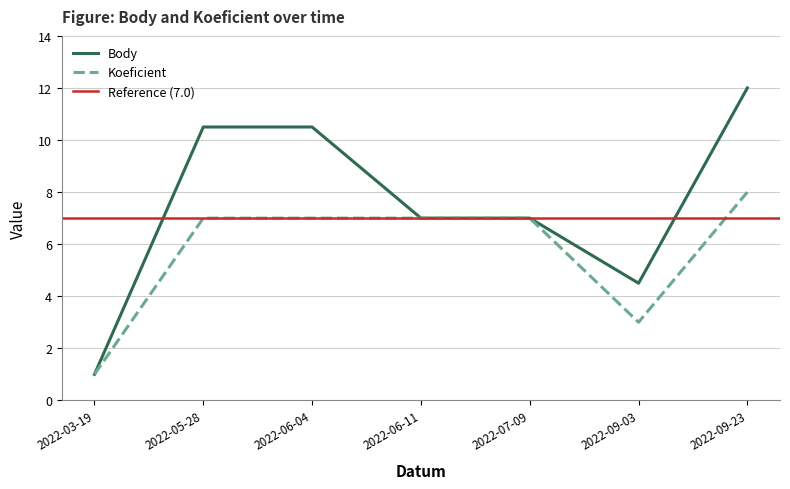

How many data points in Koeficient are less than 7?

2